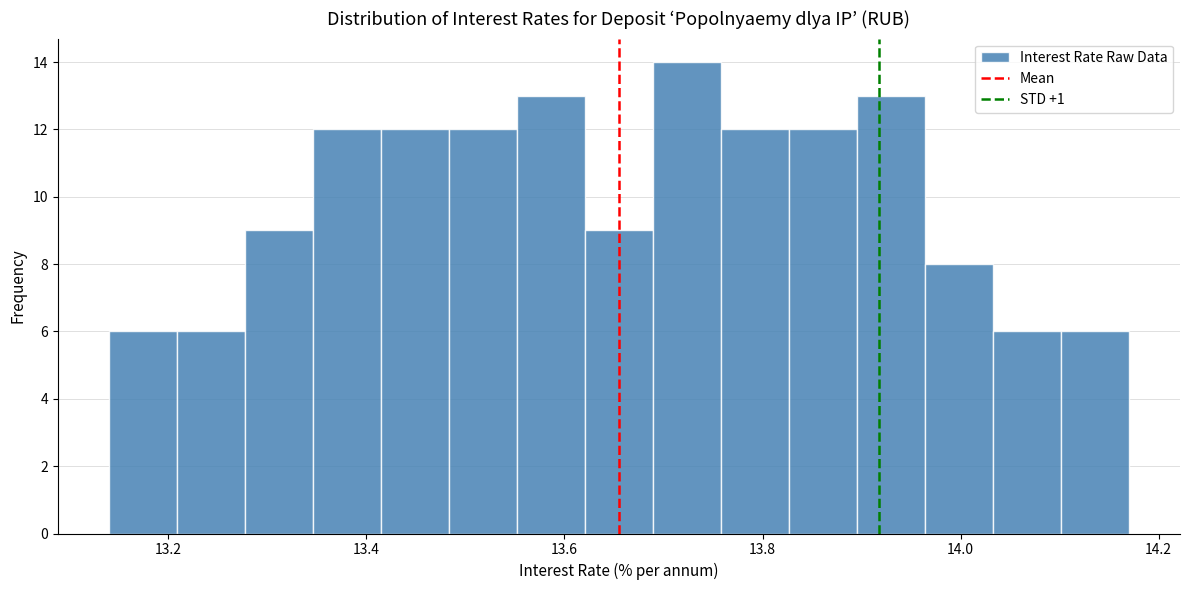

Around what value on the x-axis is the tallest bar? Give the approximate position of its centre, as read against the axis.

13.72